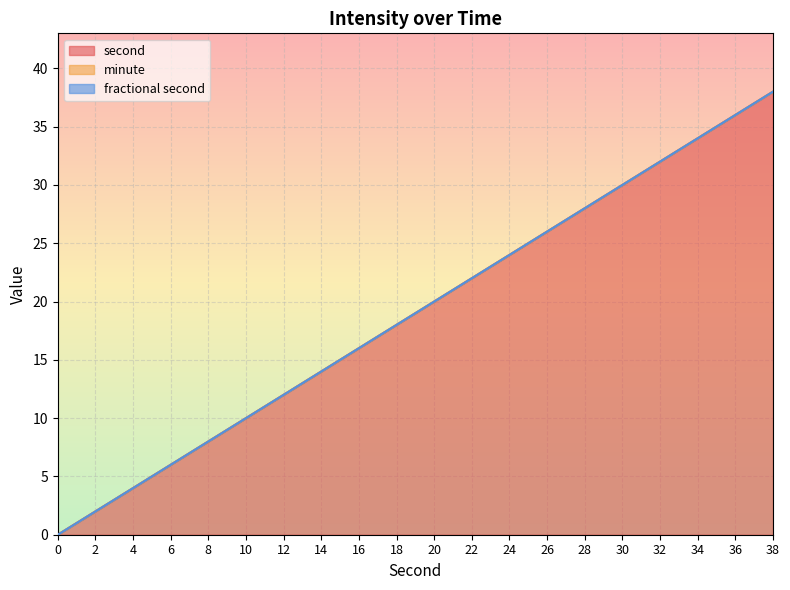

True or false: fractional second and minute cross at least once.

False